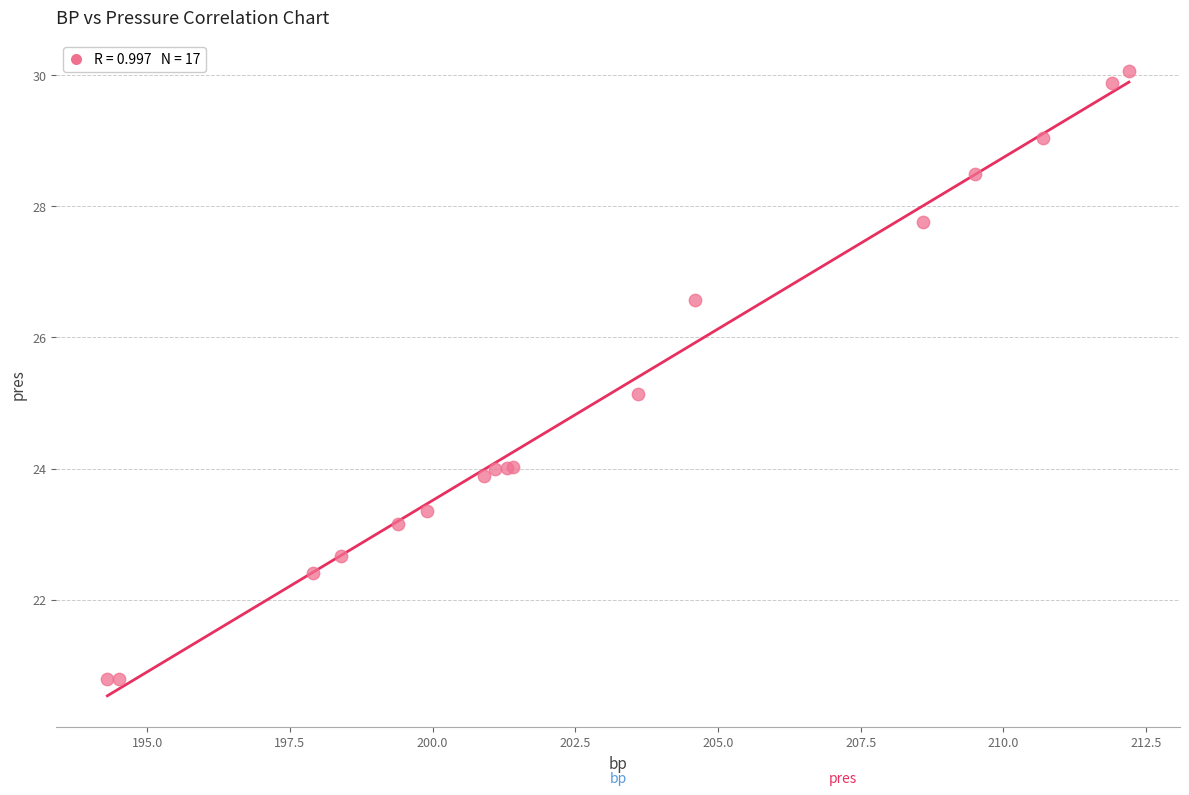

What Y value in the scatter plot is closest to 25?

25.1